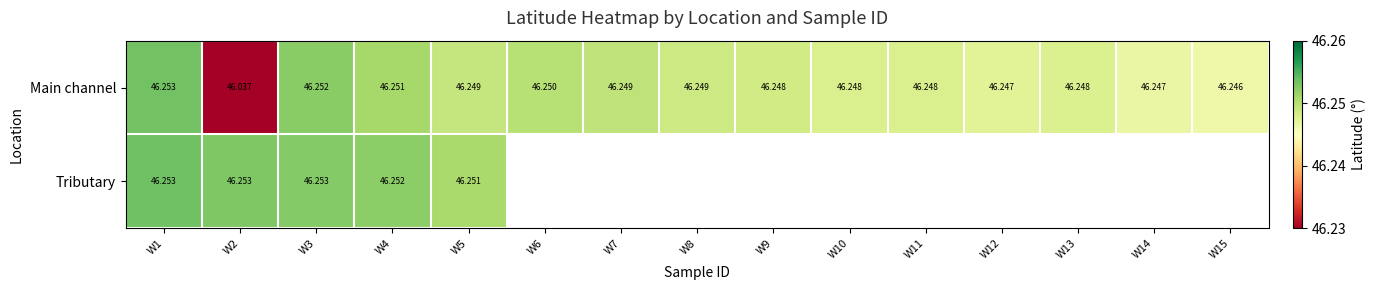

How many categories are shown in the chart?

15